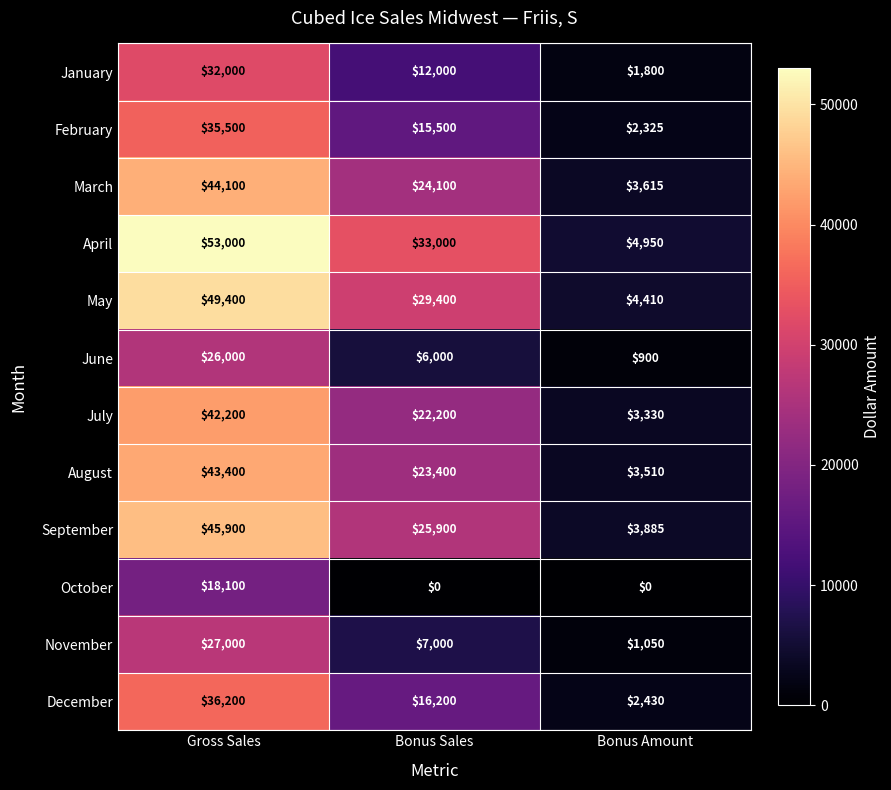

Count the July values in the range 3330 to 42200.

3